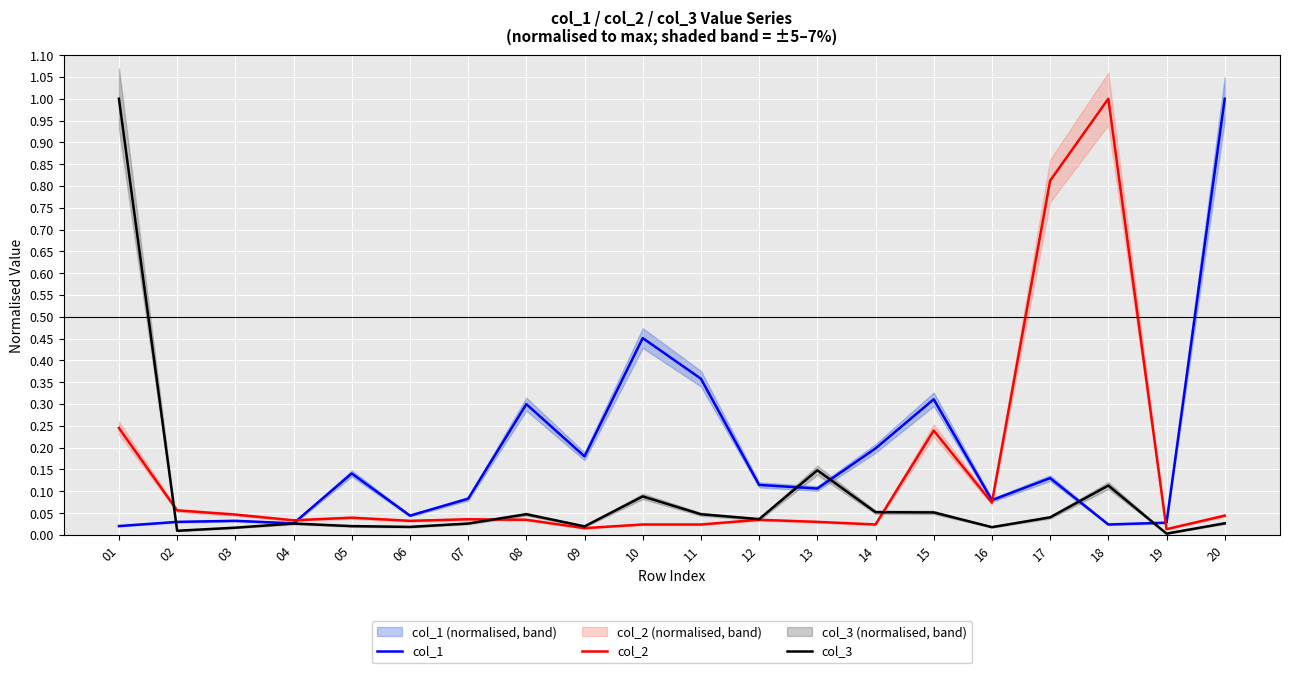

The col_2 series shows 0.0 at 12. True or false?

True